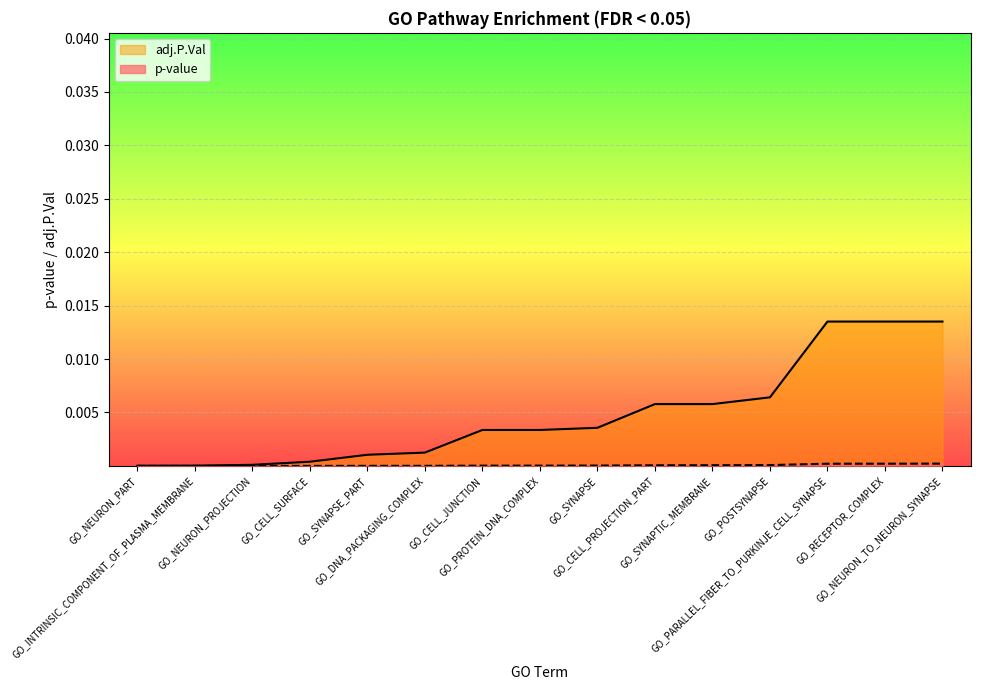

Does the chart display data point markers on the line(s)?

No